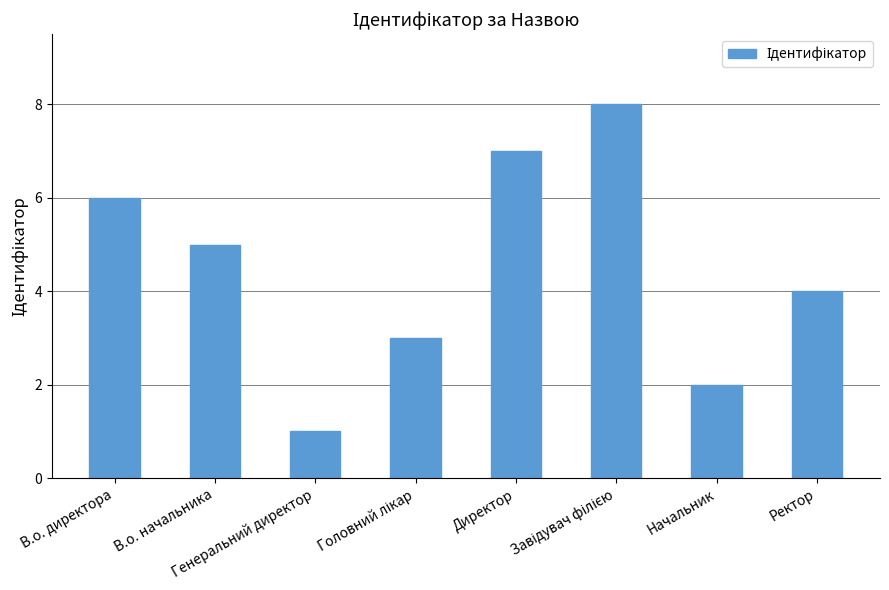

Between В.о. директора and Генеральний директор, which is larger?

В.о. директора